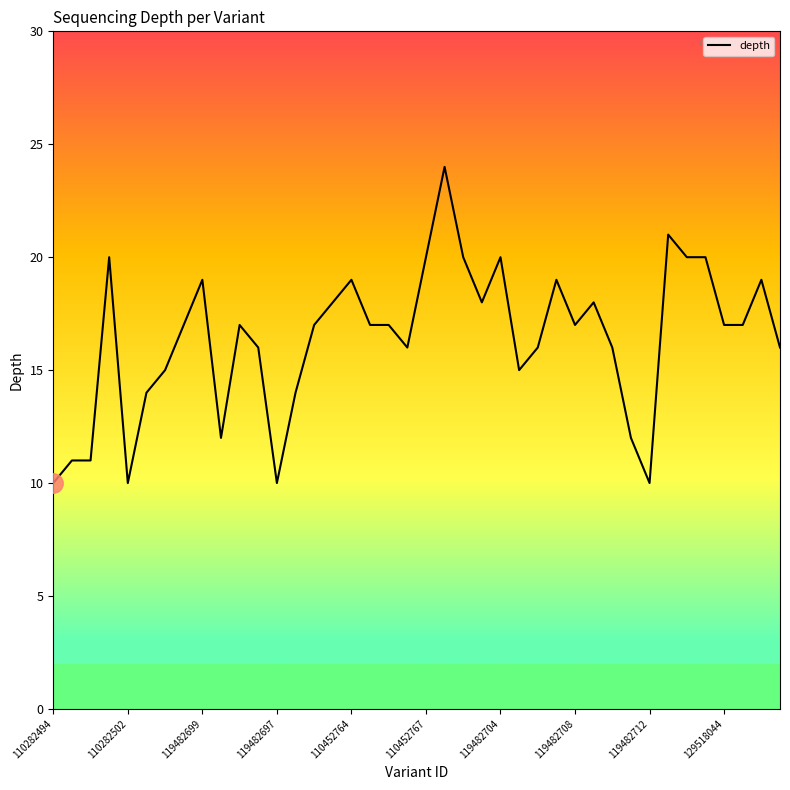

What is the greatest value displayed?

24